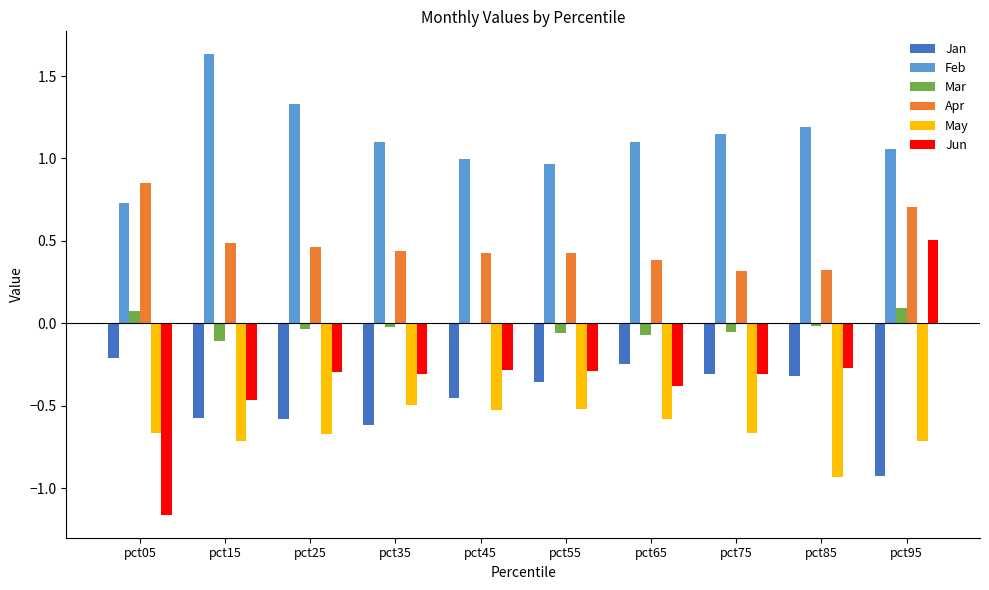

True or false: Jan has a value of -0.3 at pct85.

True